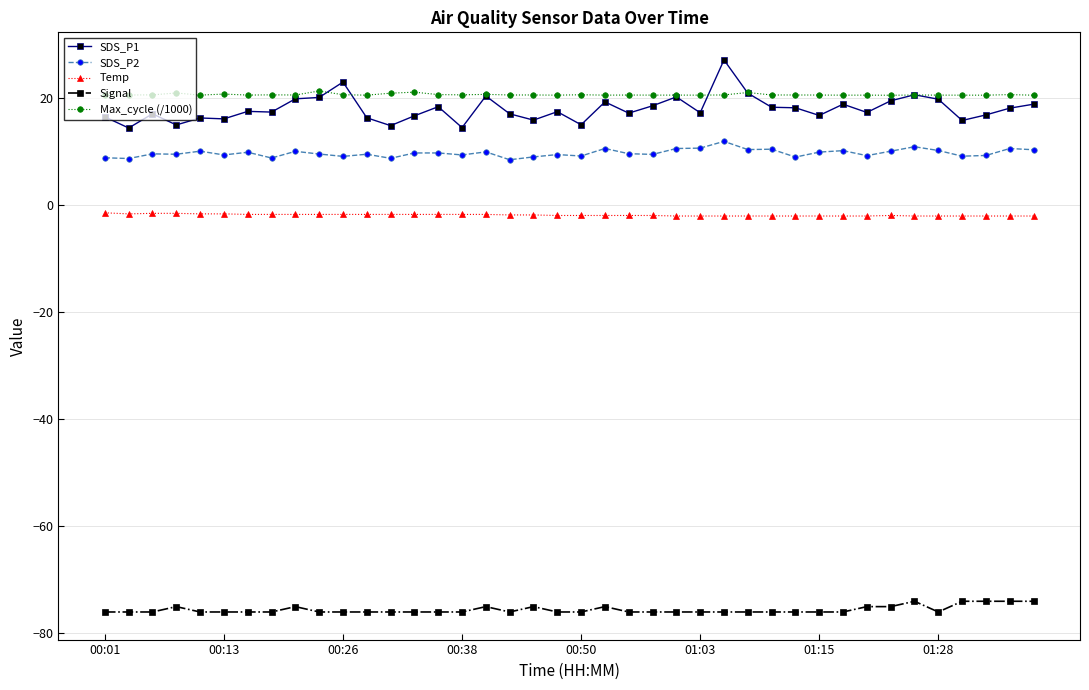

What is the value of the SDS_P2 point at the 40th from the left?

10.3